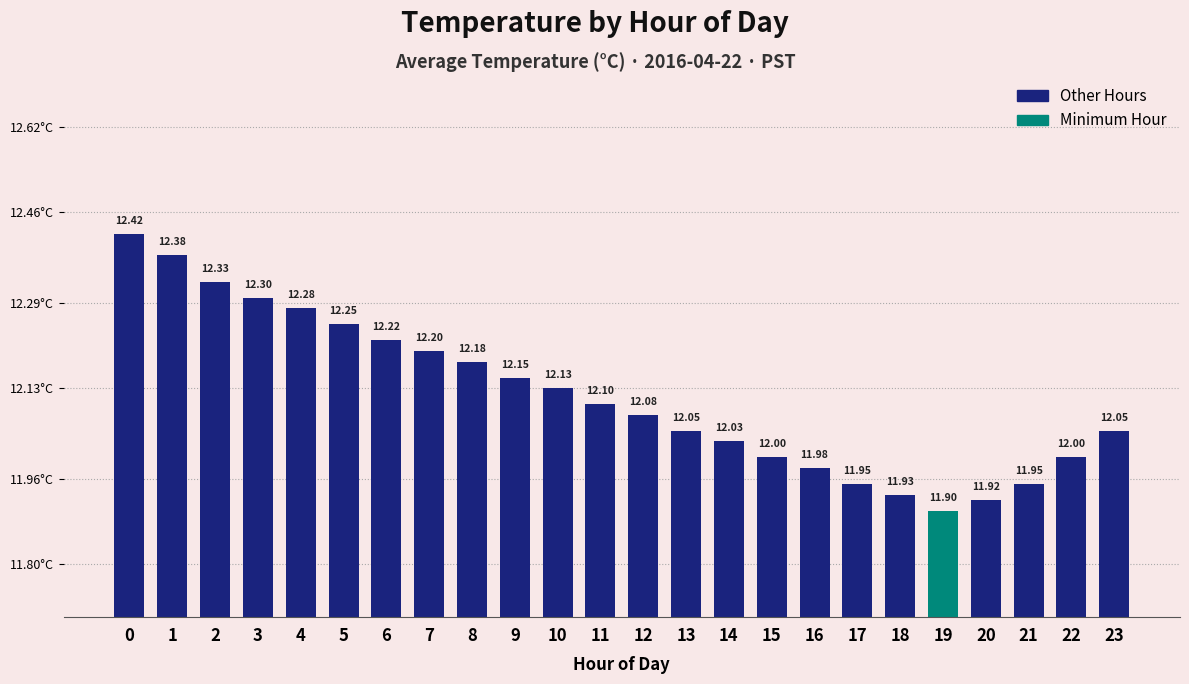

What value does the data have at 1?

12.4